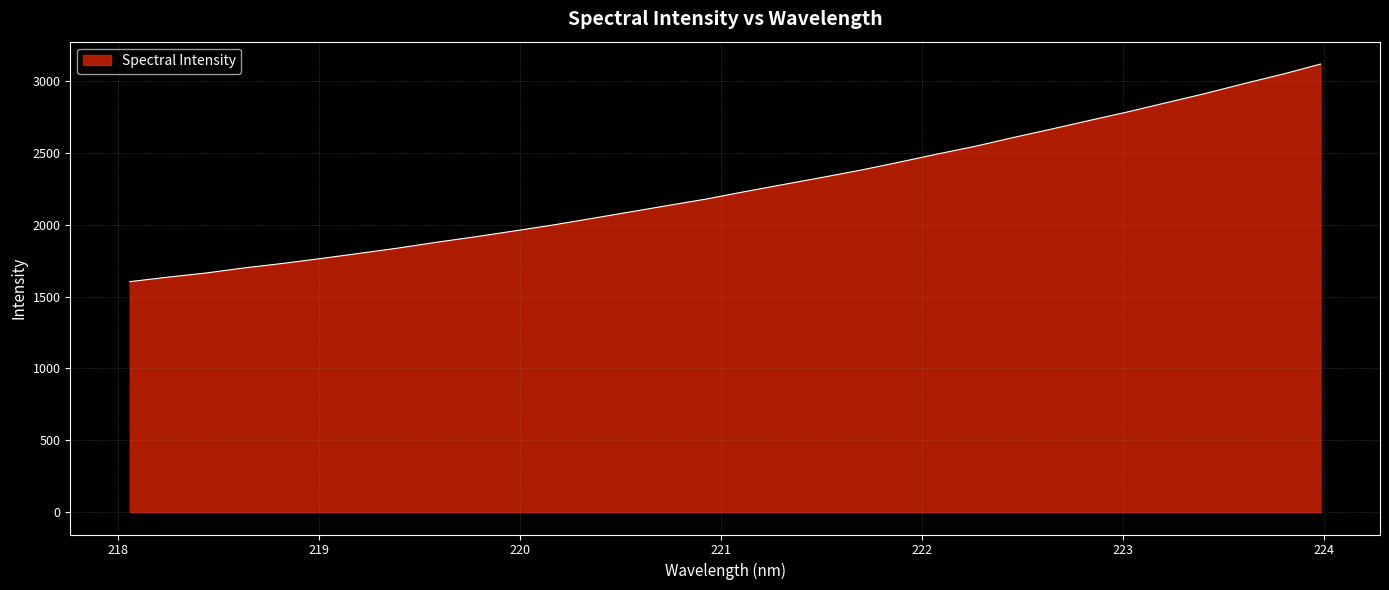

What is the difference between the maximum and minimum values?

1514.6